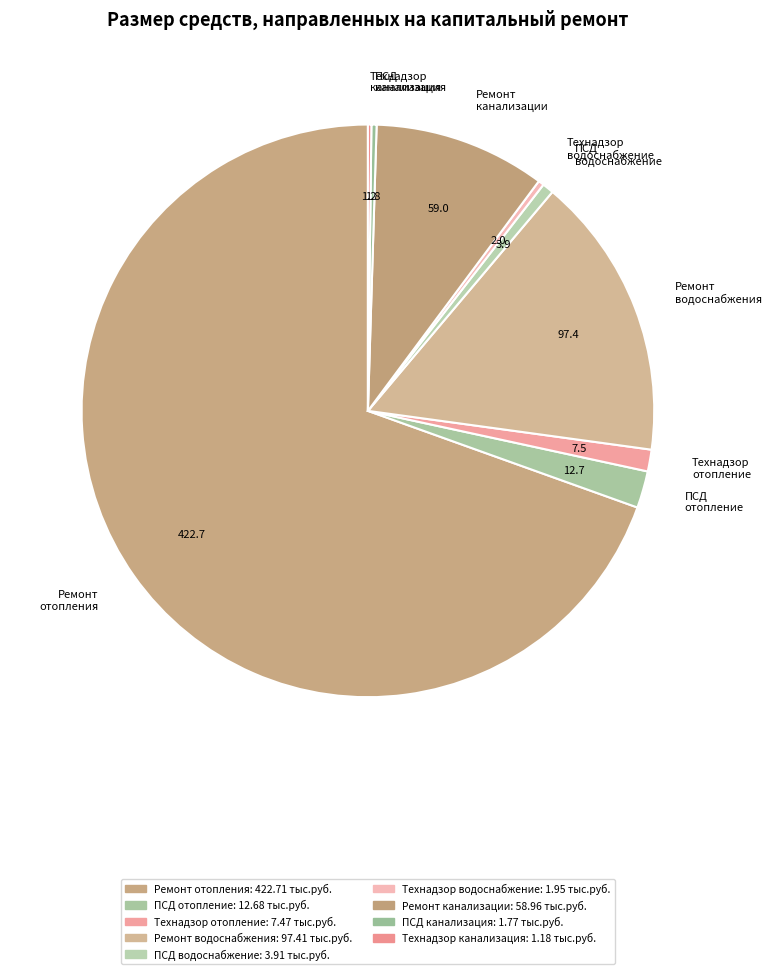

Which slice is the largest?

Ремонт отопления